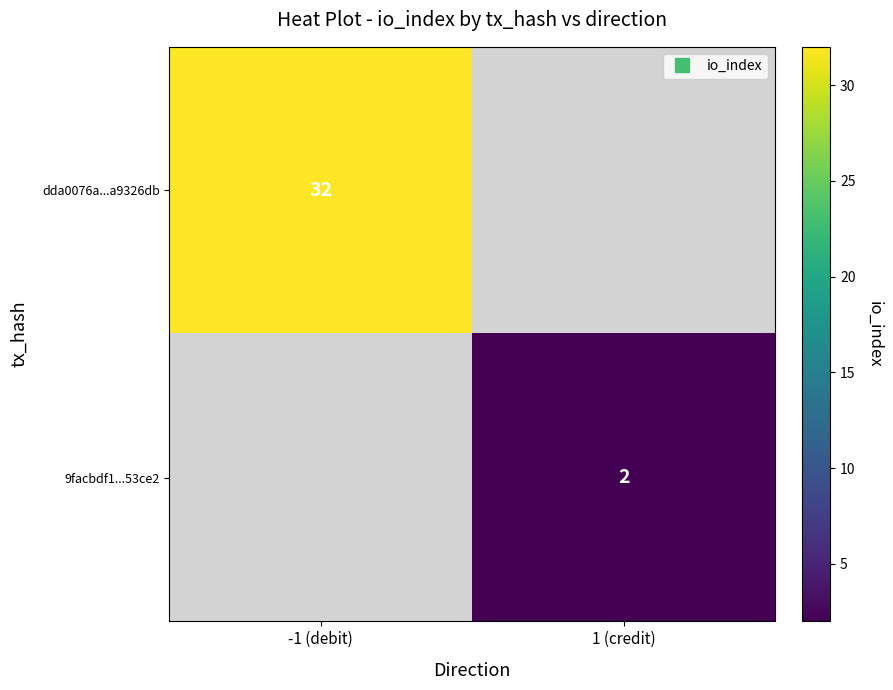

Which category has the lowest value across all series?

1 (credit)